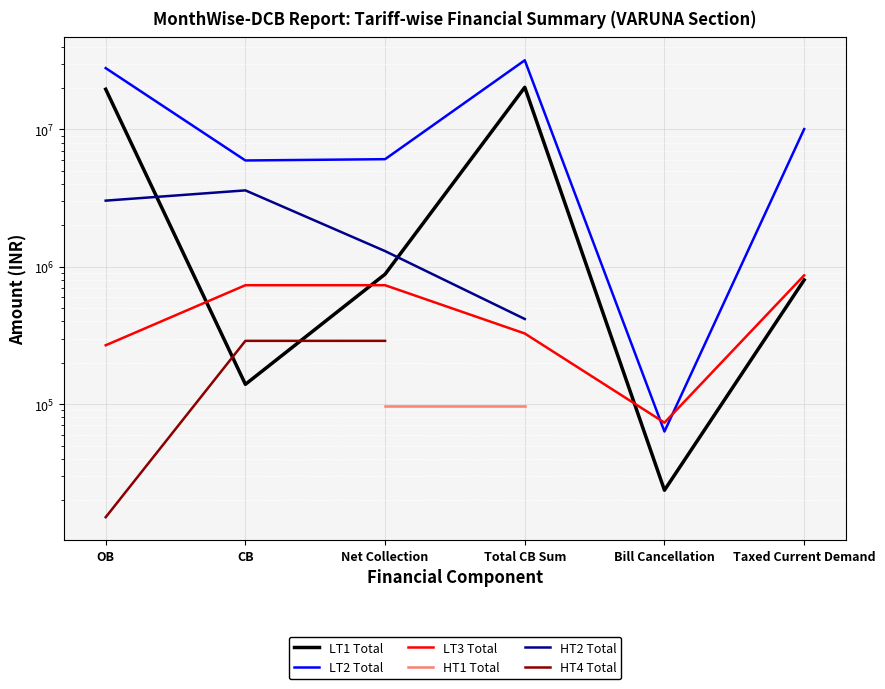

Which category has the lowest value across all series?

OB